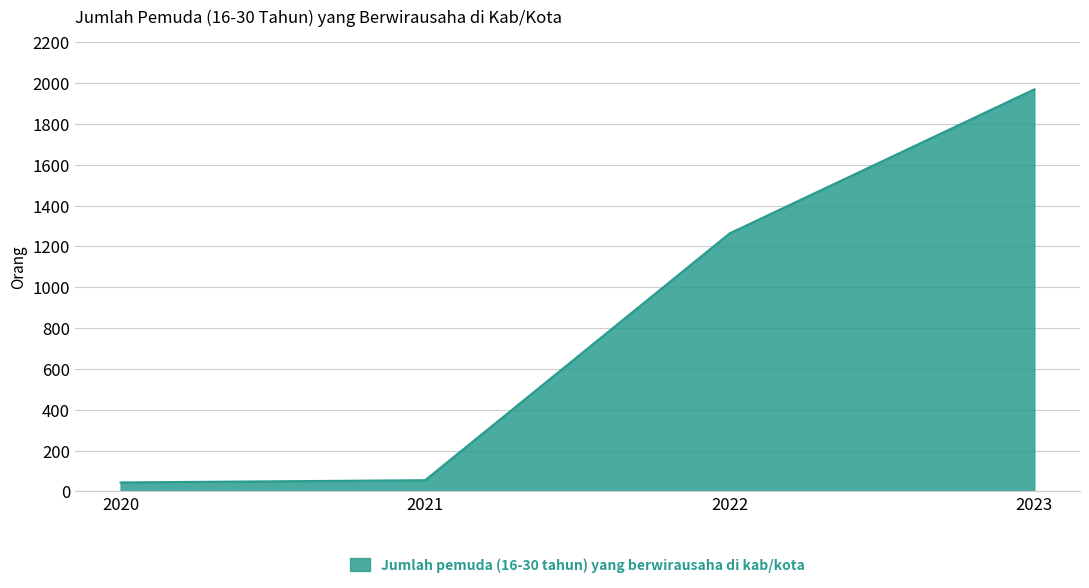

What is the change in value from 2020 to 2022?

+1220